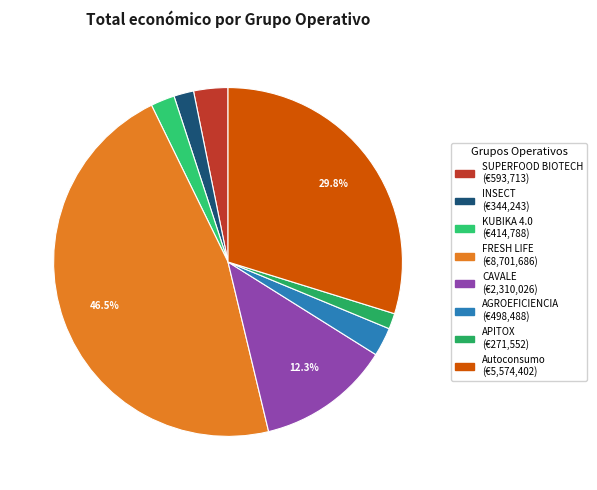

What percentage is NOT represented by CAVALE?

87.7%